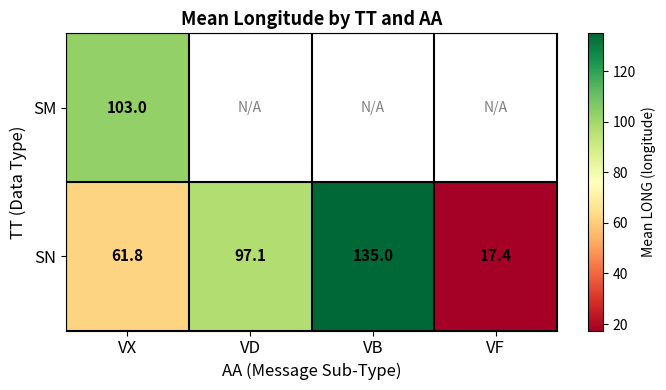

At which label does SN first exceed 97?

VD